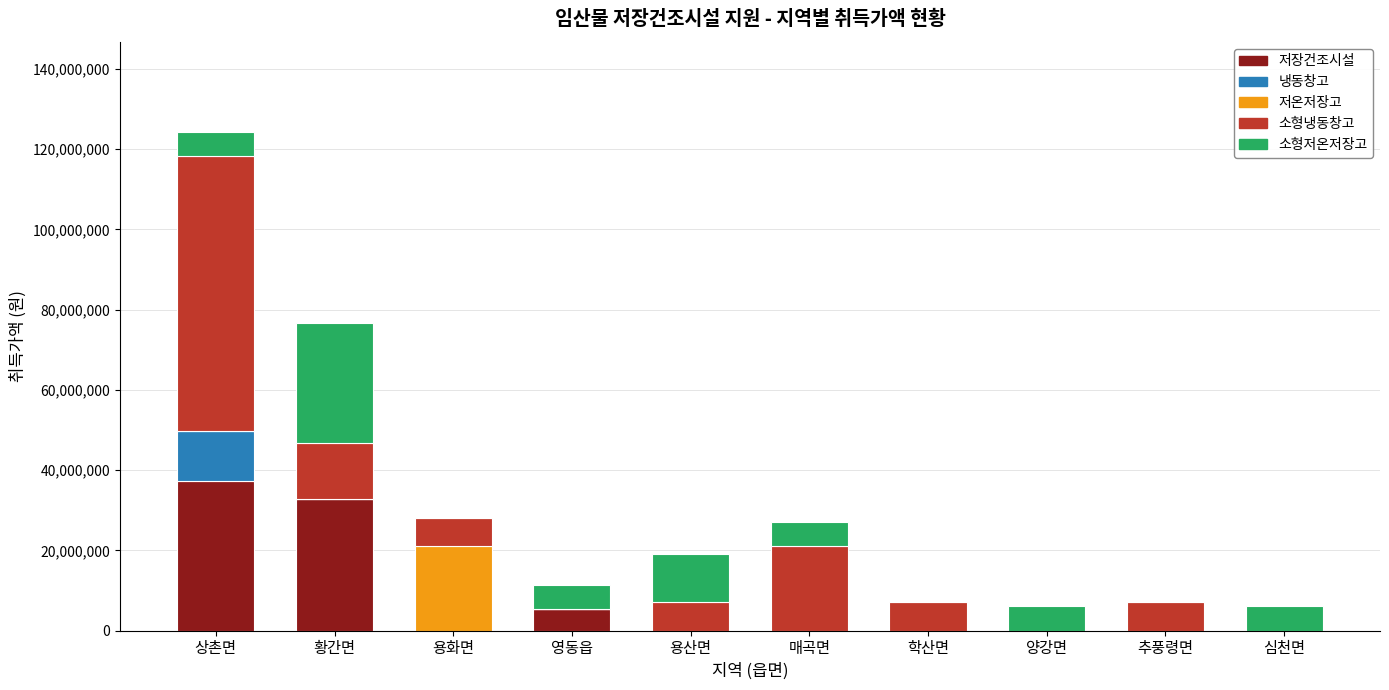

At which category is the sum across all series the highest?

상촌면